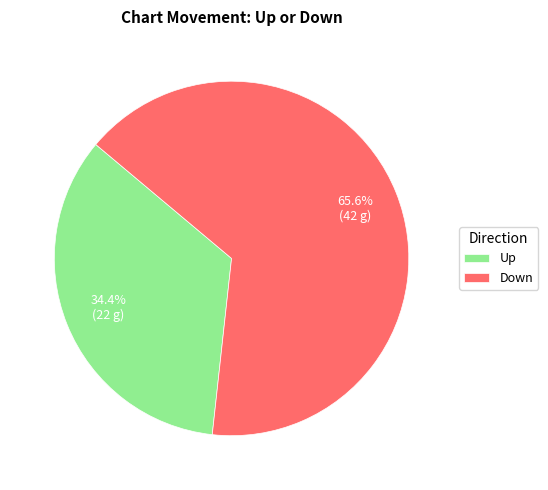

Which slice represents more than half of the pie?

Down